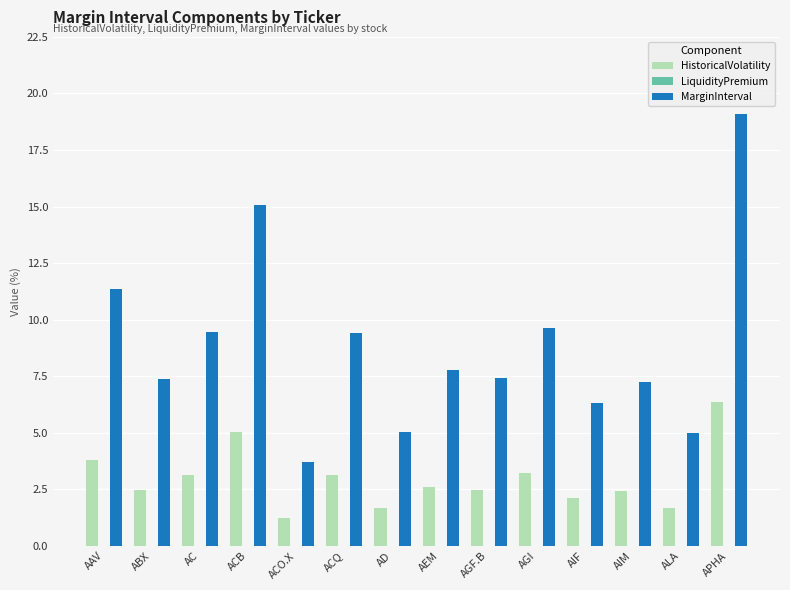

Which series changed the most between ABX and APHA?

MarginInterval